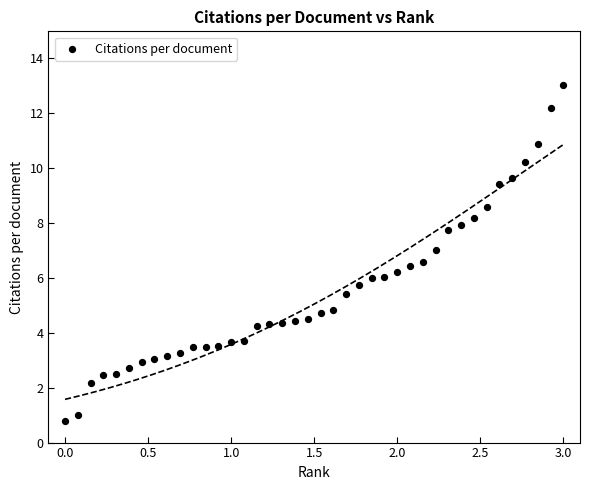

What is the range of X values (max minus min)?

3.0